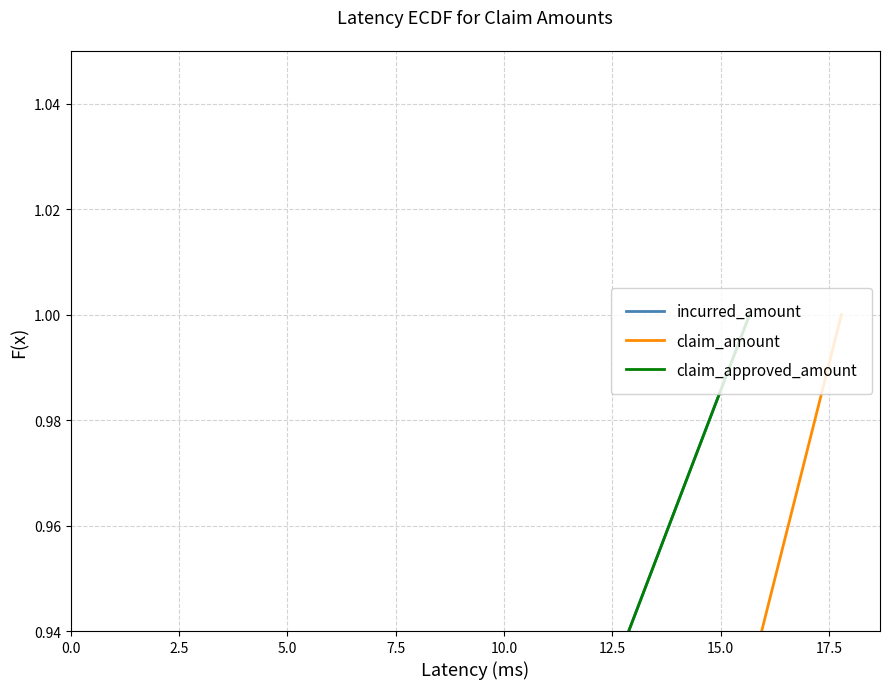

True or false: incurred_amount and claim_approved_amount cross at least once.

False